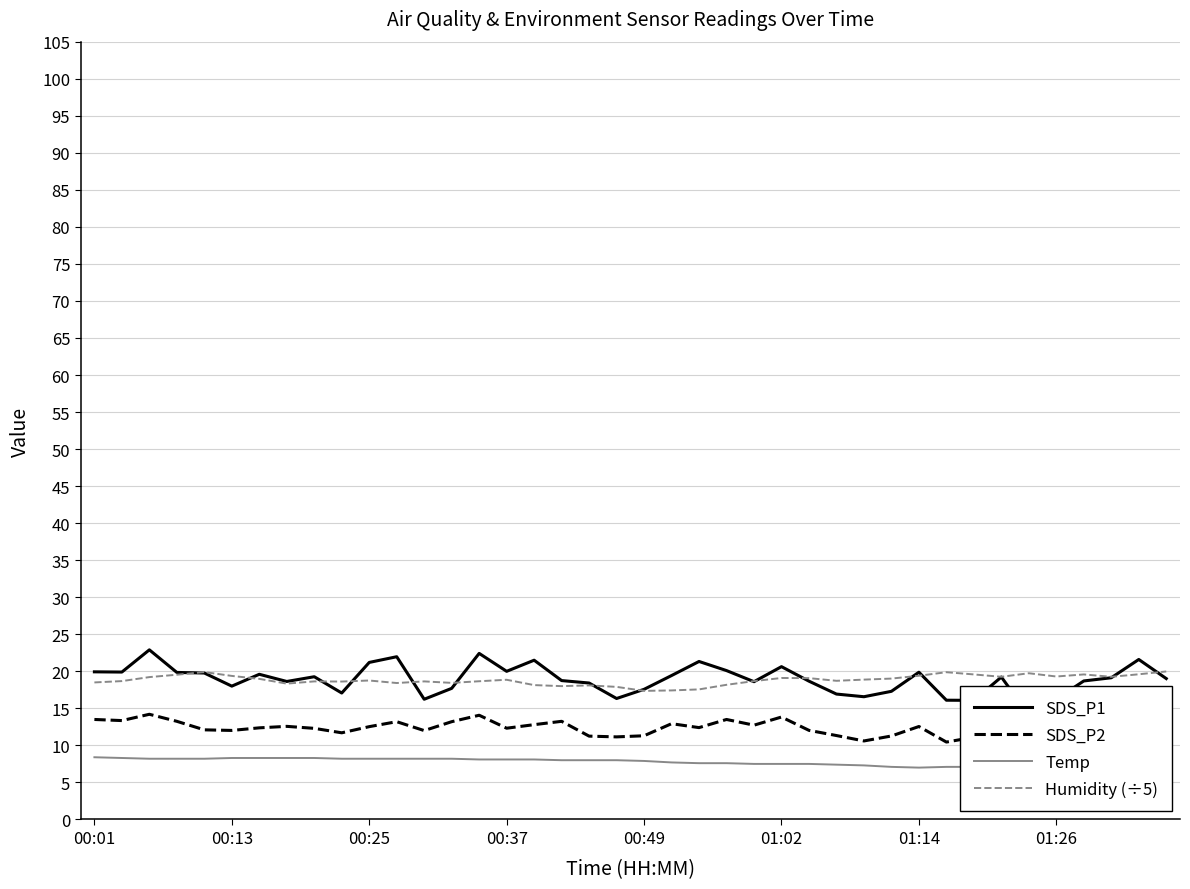

Is it true that Humidity (÷5) equals 19.3 at 01:26?

True